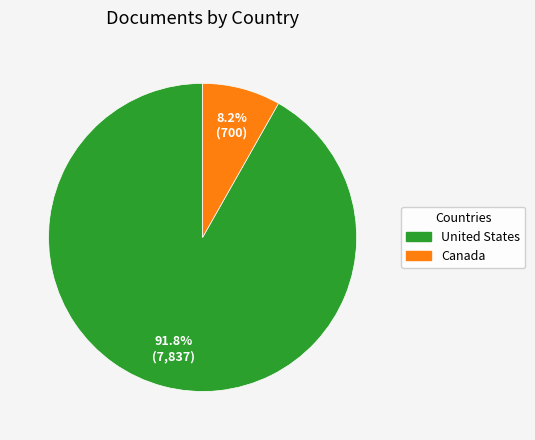

Which slice represents more than half of the pie?

United States